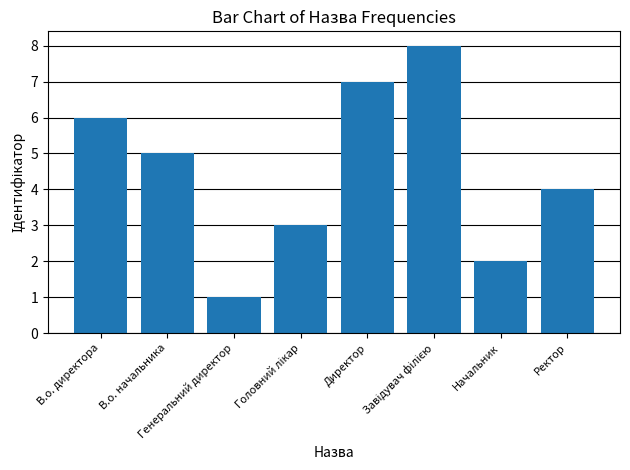

What is the difference between the maximum and minimum values?

7